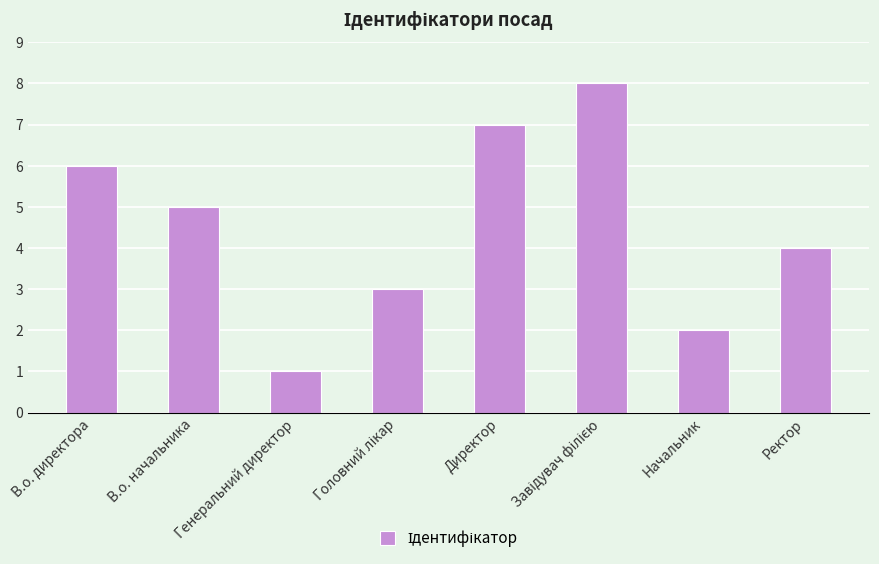

Count the values in the range 3 to 7.

5